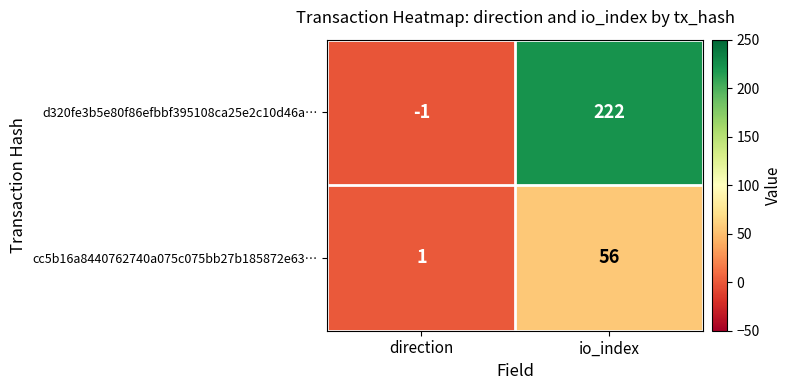

What is the spread (max minus min) of values at direction?

2